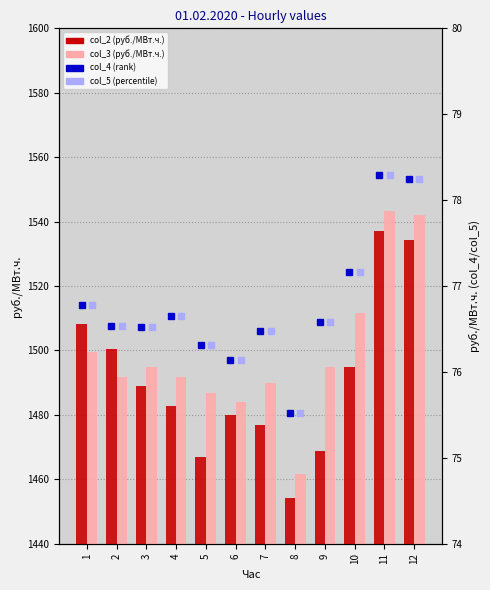

Between 5 and 10, which series saw the biggest shift?

col_2 (руб./МВт.ч.)